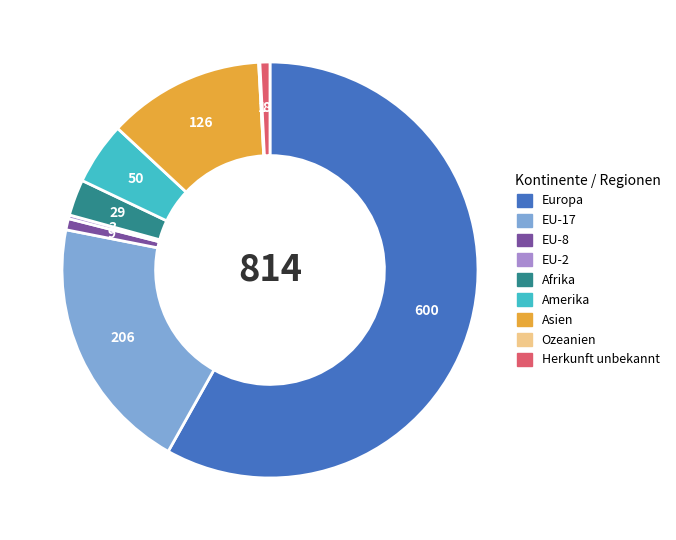

Is the sum of Asien and EU-8 greater than half?

No